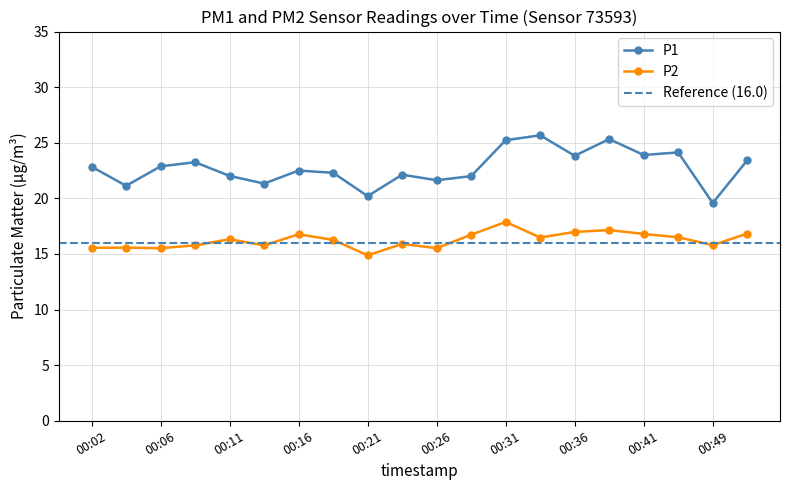

At which category is the sum across all series the highest?

00:31